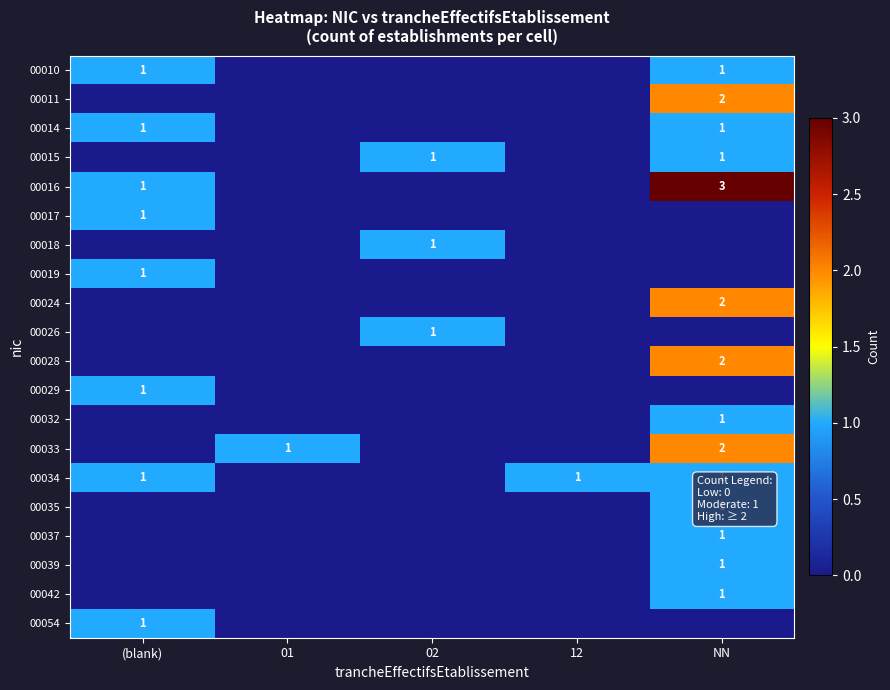

True or false: 00029 has a value of 1 at (blank).

True